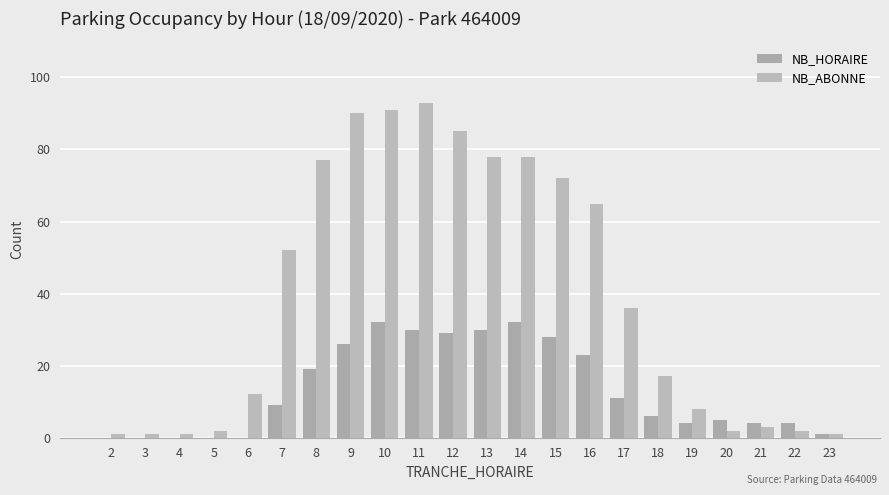

How many groups of bars are there?

22